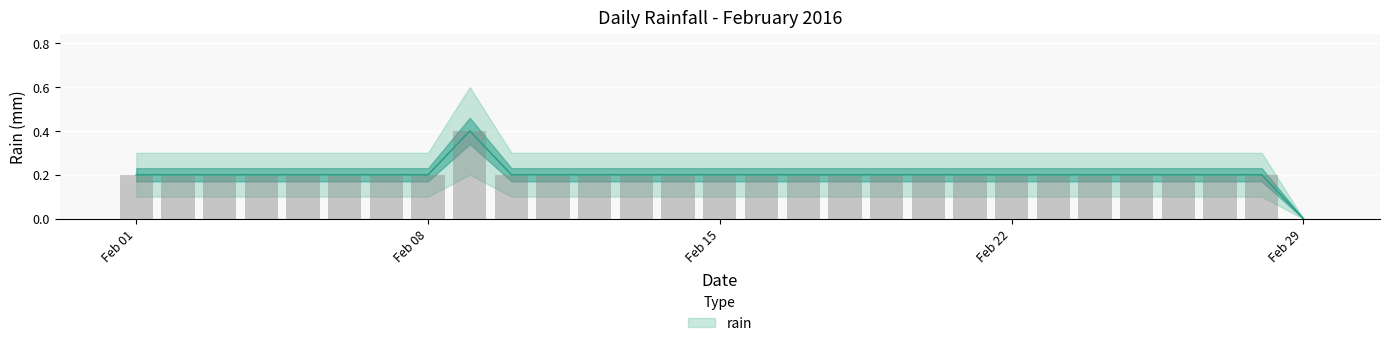

How many distinct data groups are displayed?

1